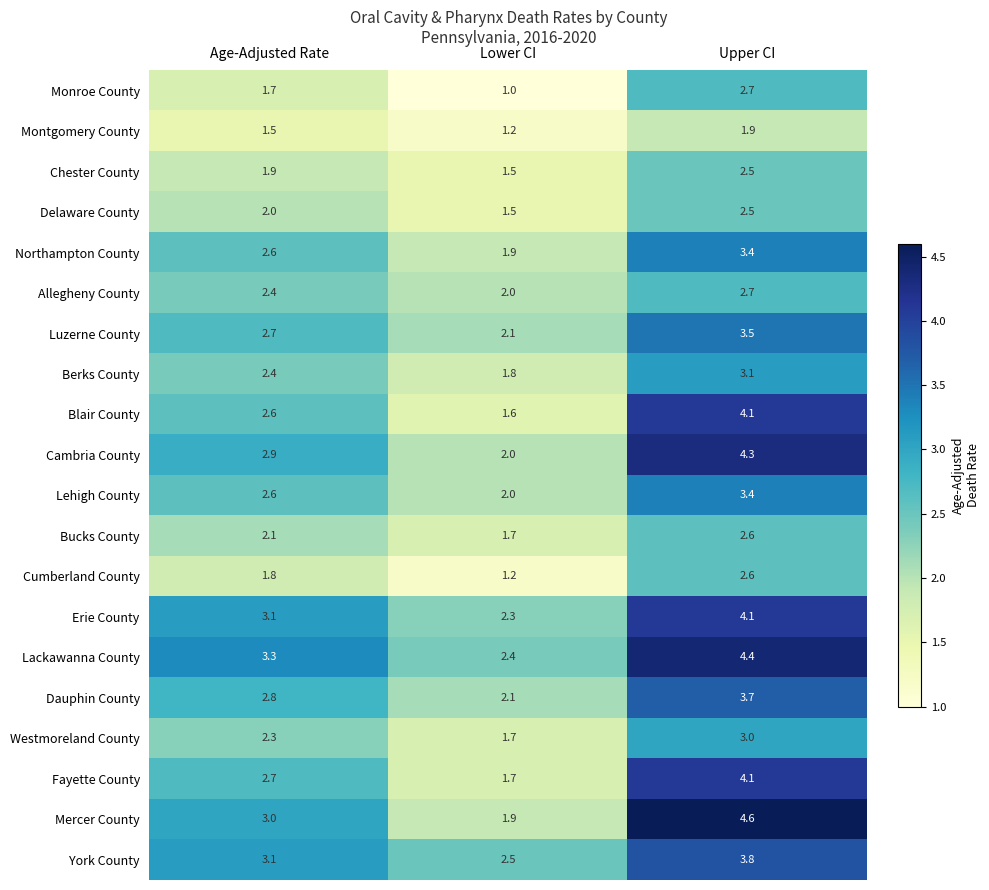

What is the lowest value of the Fayette County series?

1.7